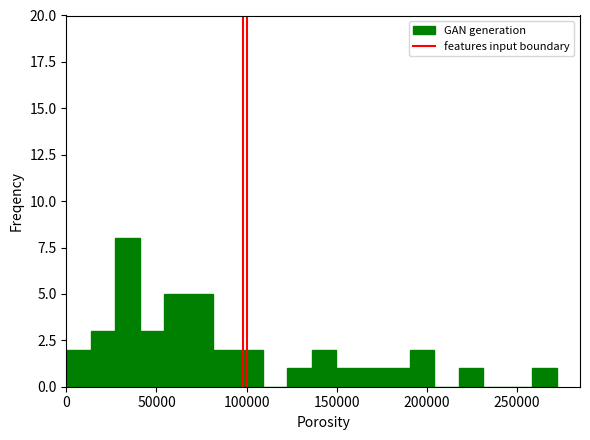

Read against the x-axis, roughly where is the centre of the tallest bar?

35000